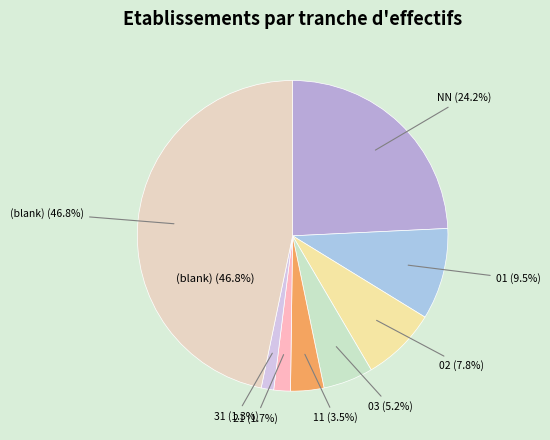

True or false: 03 accounts for 19% of the total.

False